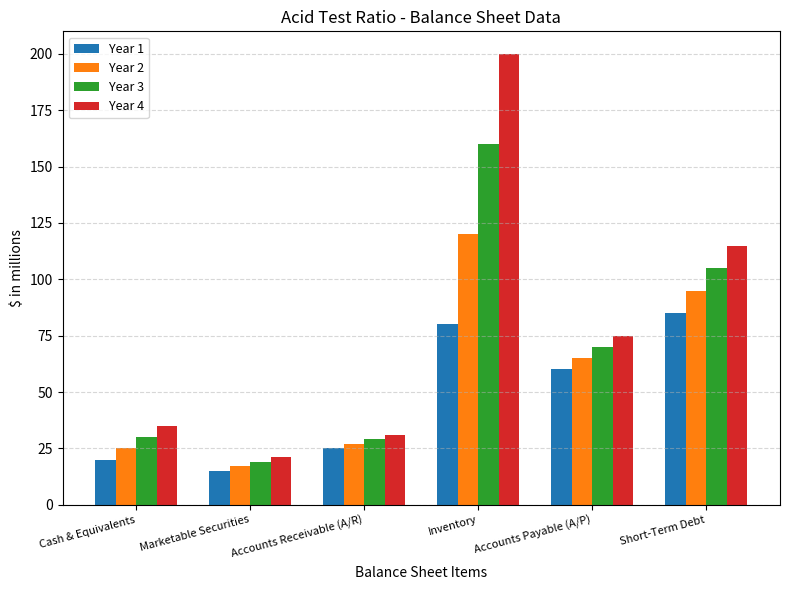

Between Inventory and Accounts Payable (A/P), which series saw the biggest shift?

Year 4